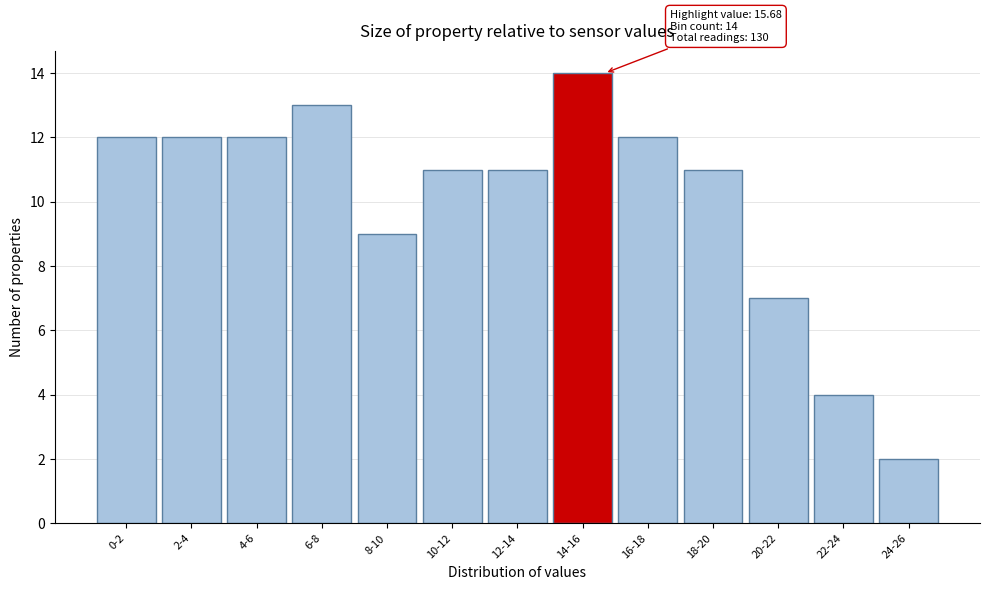

Reading right to left, list all the values displayed in this chart.

2	4	7	11	12	14	11	11	9	13	12	12	12